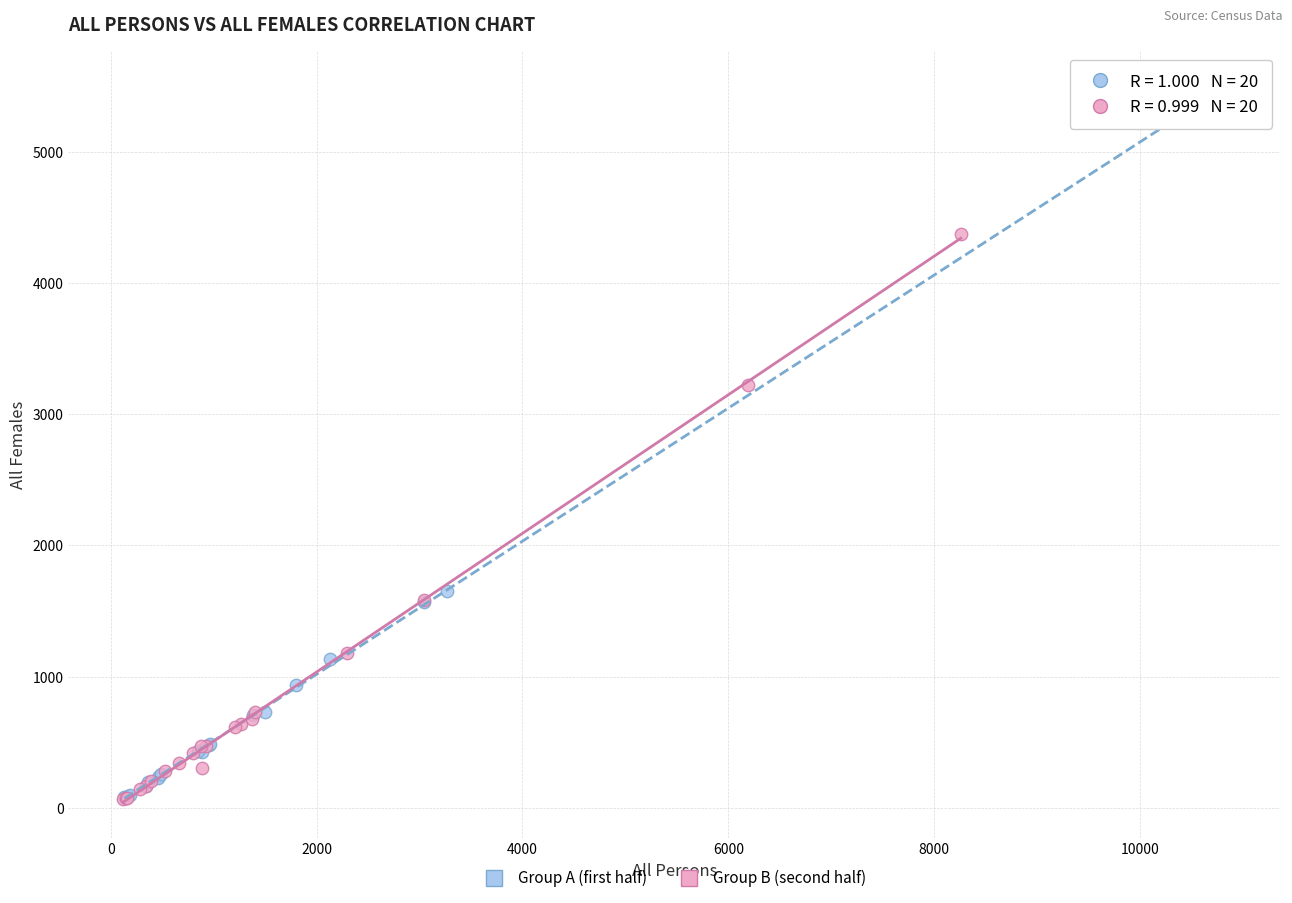

Which series has the widest spread of Y values?

Group A (first half)